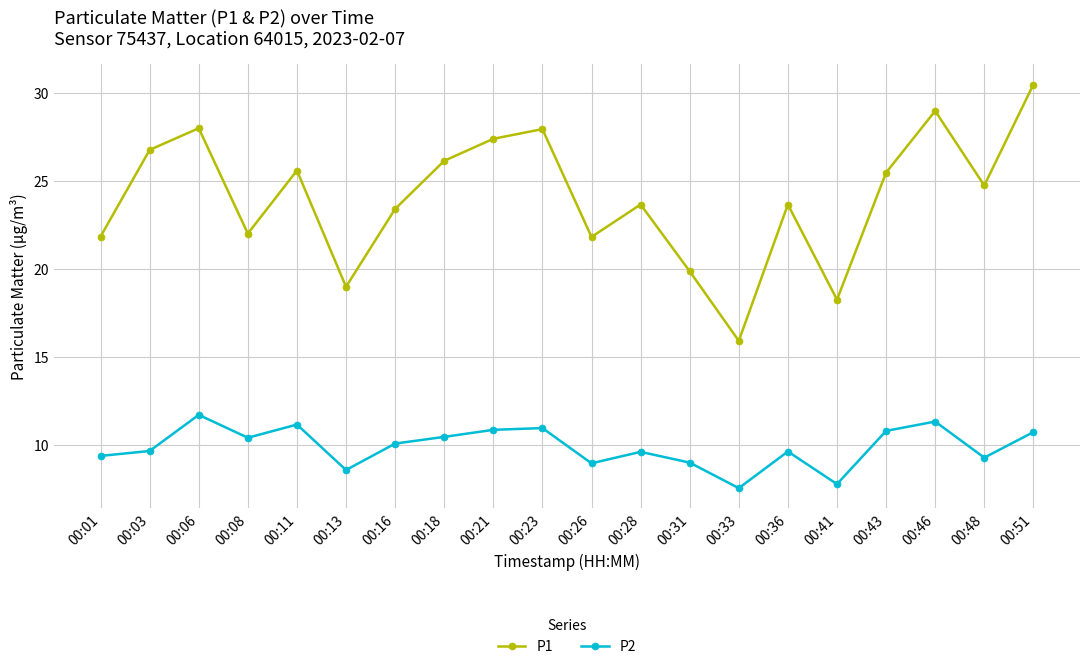

Which series has the largest total across all categories?

P1